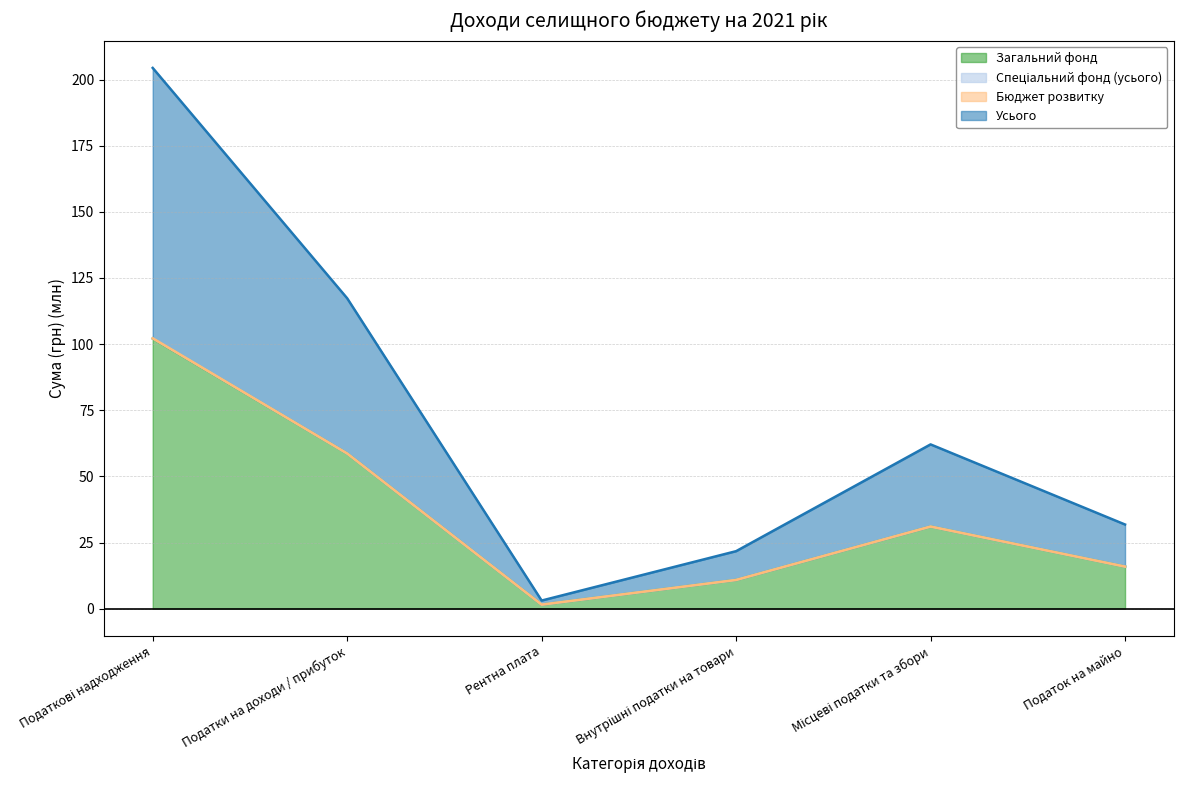

What is the maximum value for Загальний фонд?

102.1